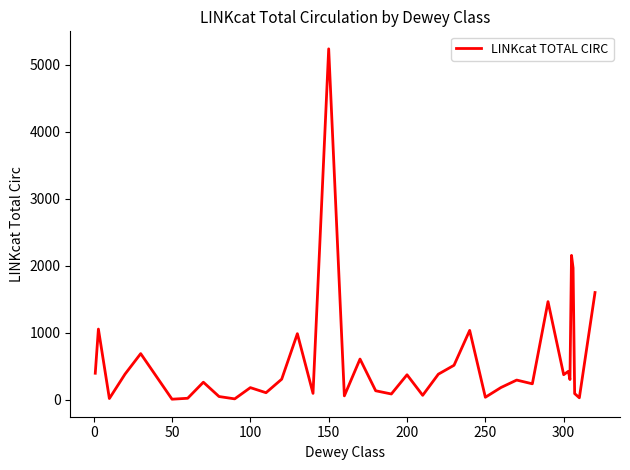

What is the difference between the maximum and minimum values?

5235